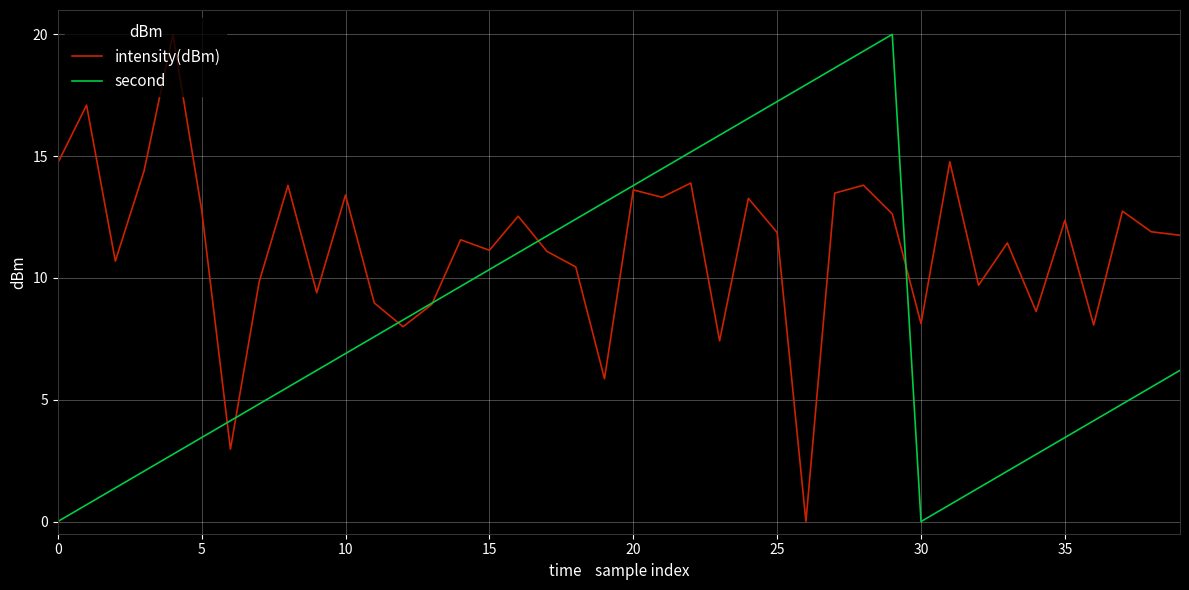

What are all the series names shown in the legend?

intensity(dBm), second